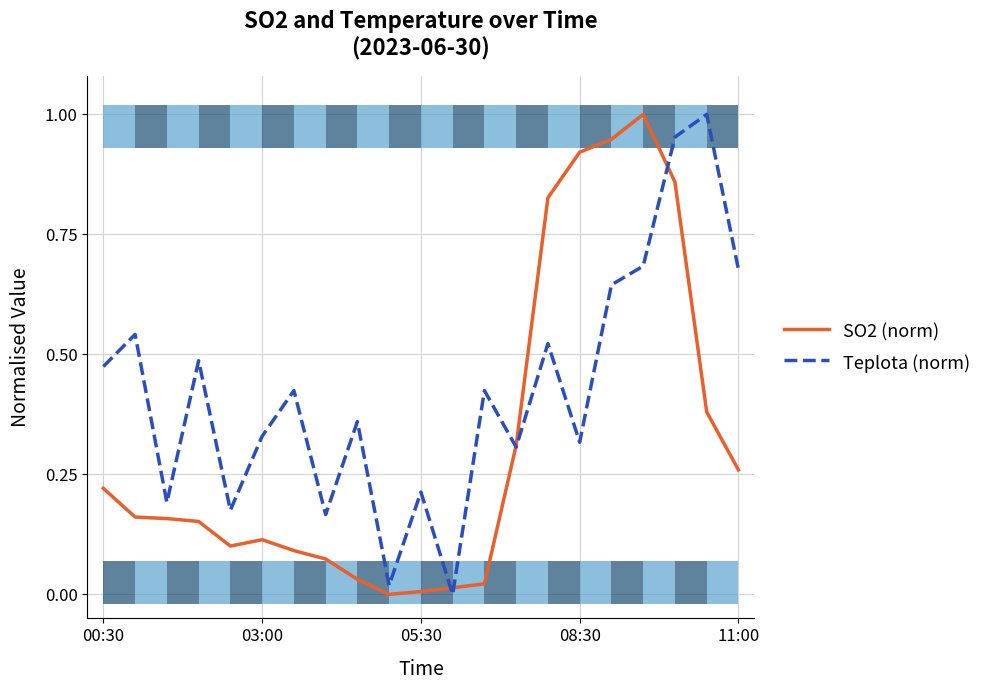

The value of SO2 (norm) at 11:00 is 0.4. True or false?

False